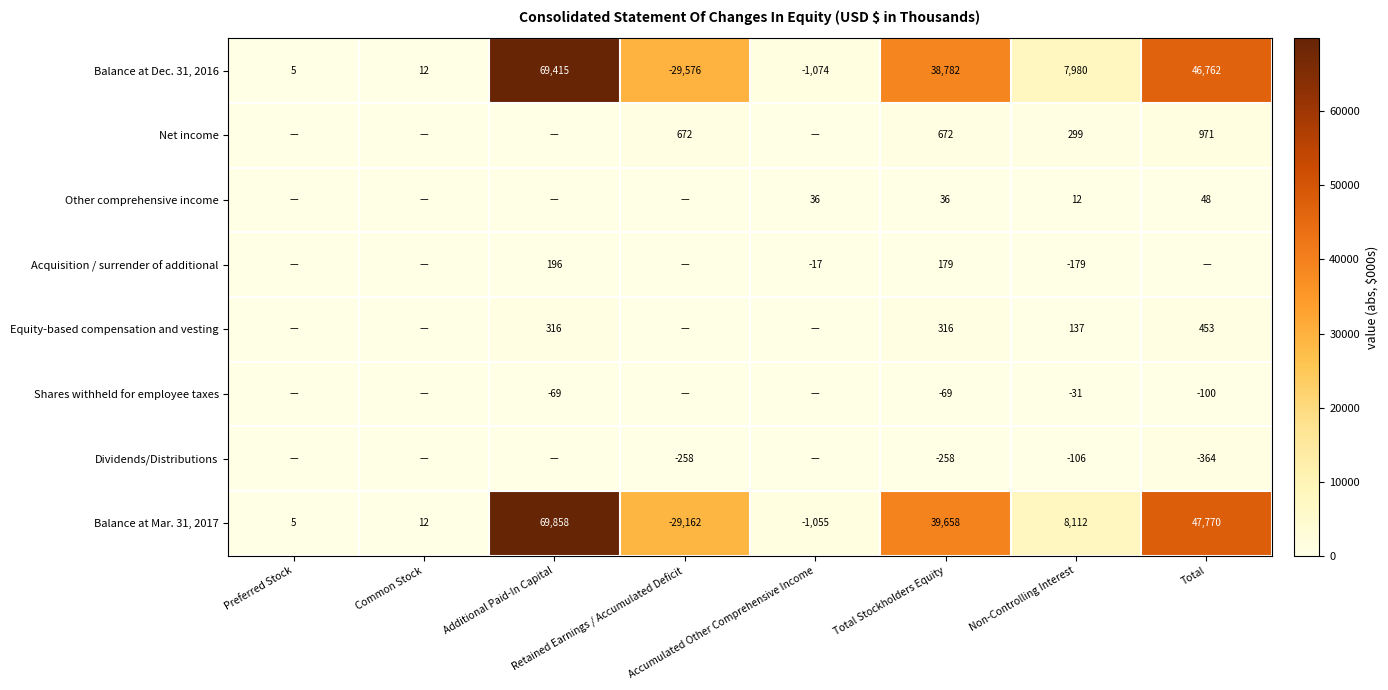

What is the sum of all Balance at Dec. 31, 2016 values?

132306